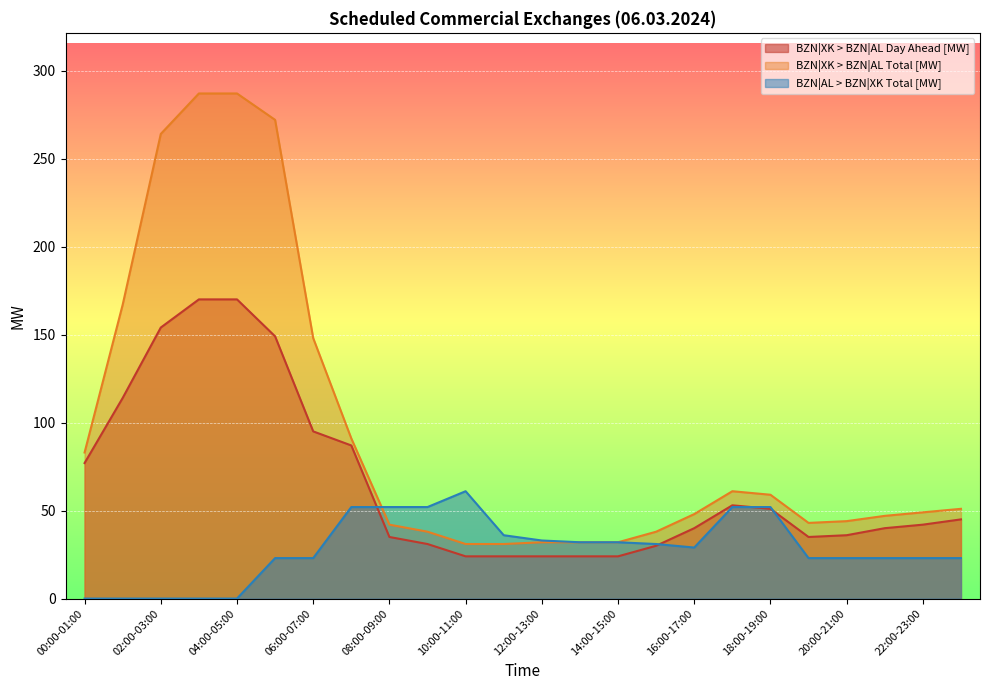

Read the BZN|XK > BZN|AL Day Ahead [MW] value at 22:00-23:00, to the nearest 5.

40